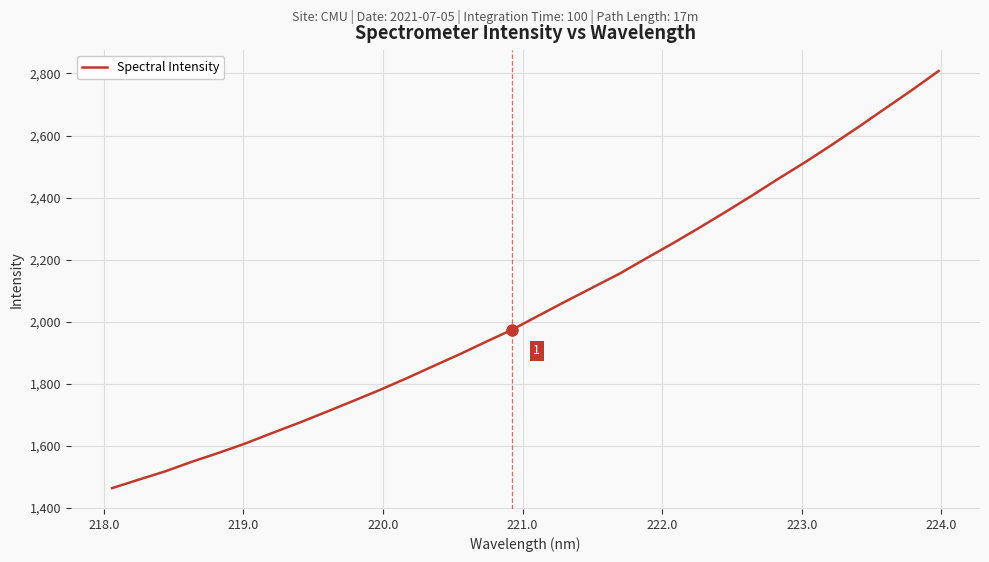

What is the smallest value displayed?

1464.4